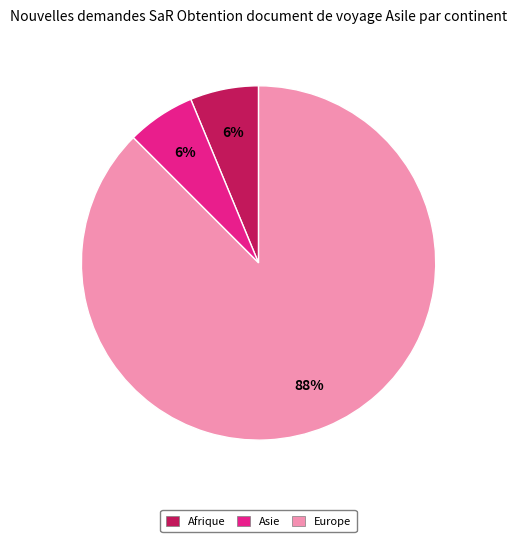

To the nearest percent, what is the average slice percentage?

33%